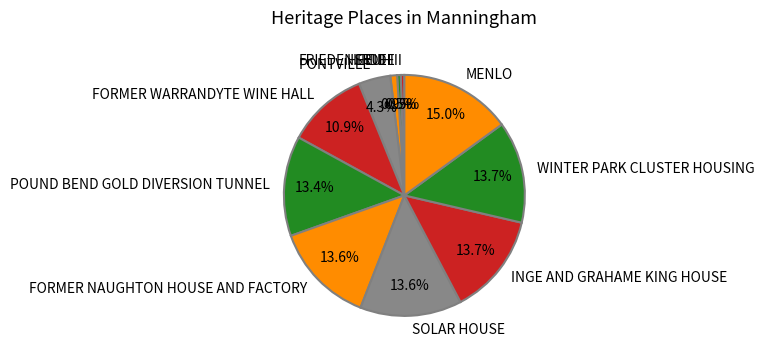

Does any single category account for the majority?

No